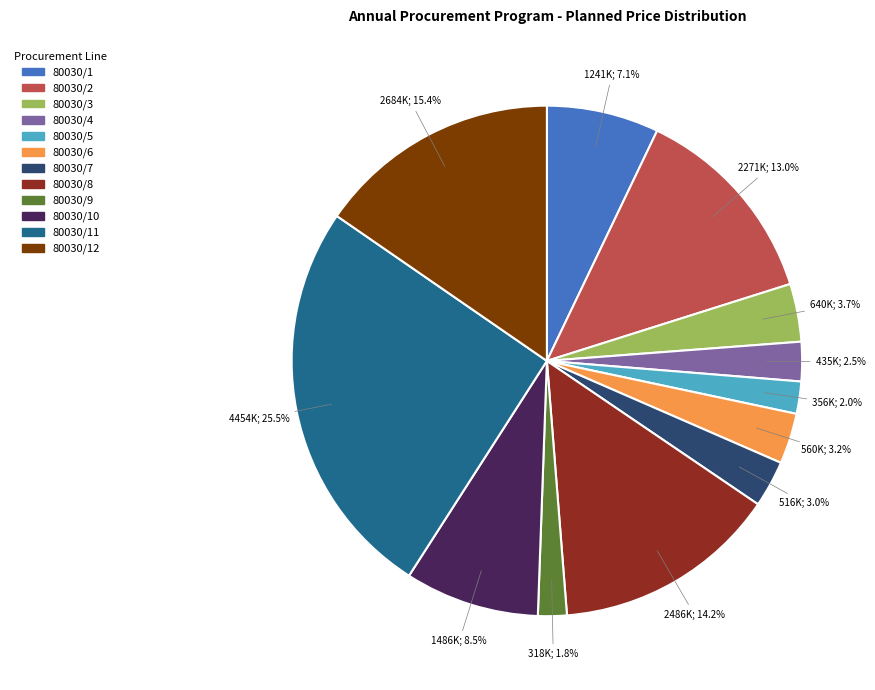

Does any single category account for the majority?

No